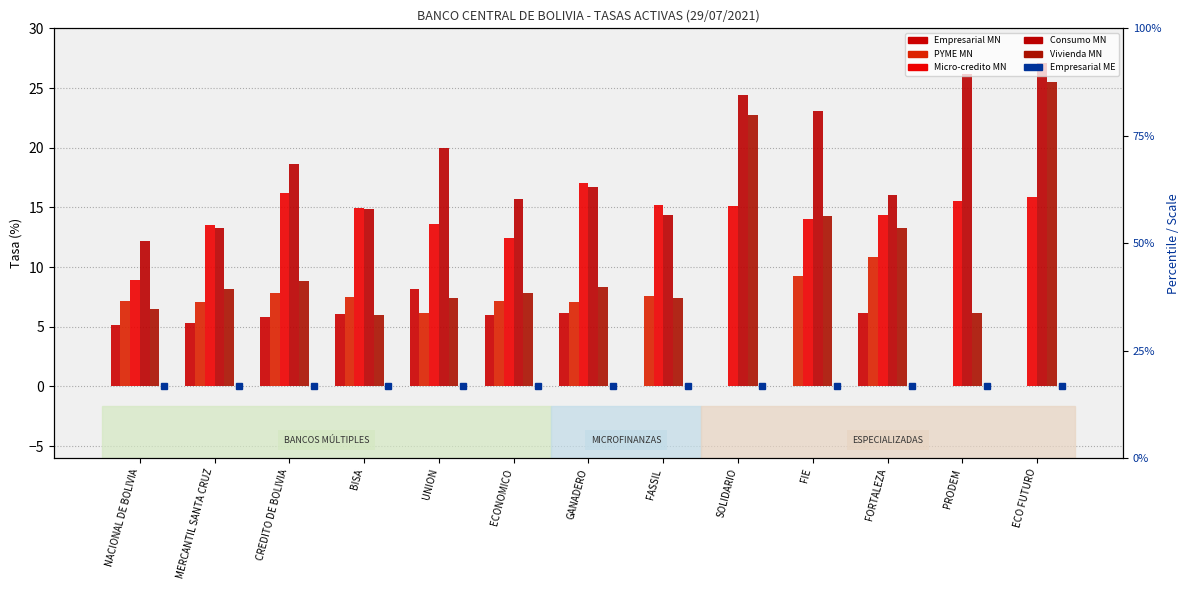

What is the sum of the Vivienda MN values at UNION and ECONOMICO?

15.2